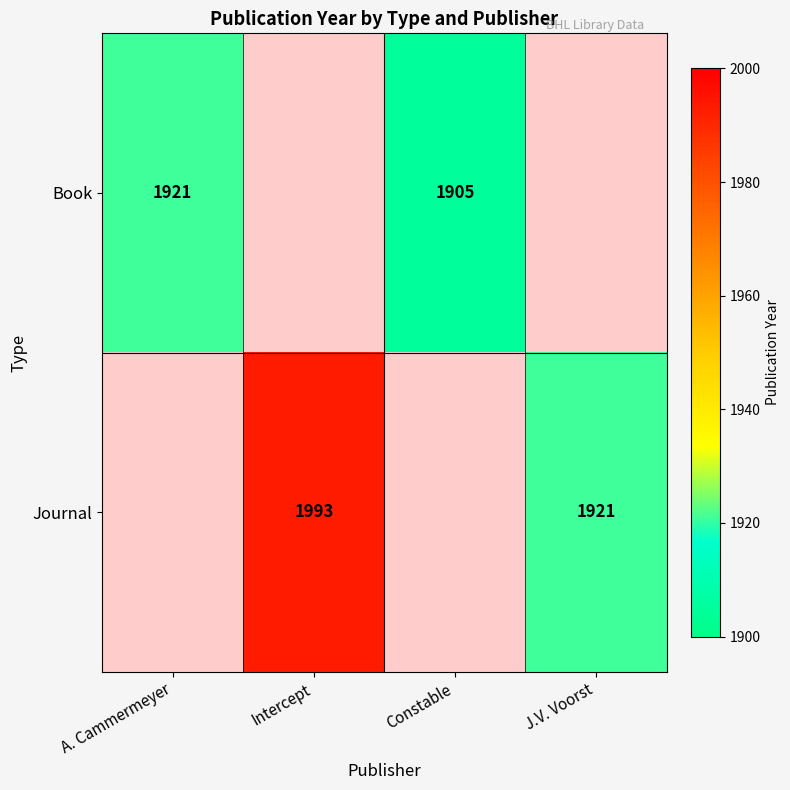

Is it true that Book equals 1905 at Constable?

True